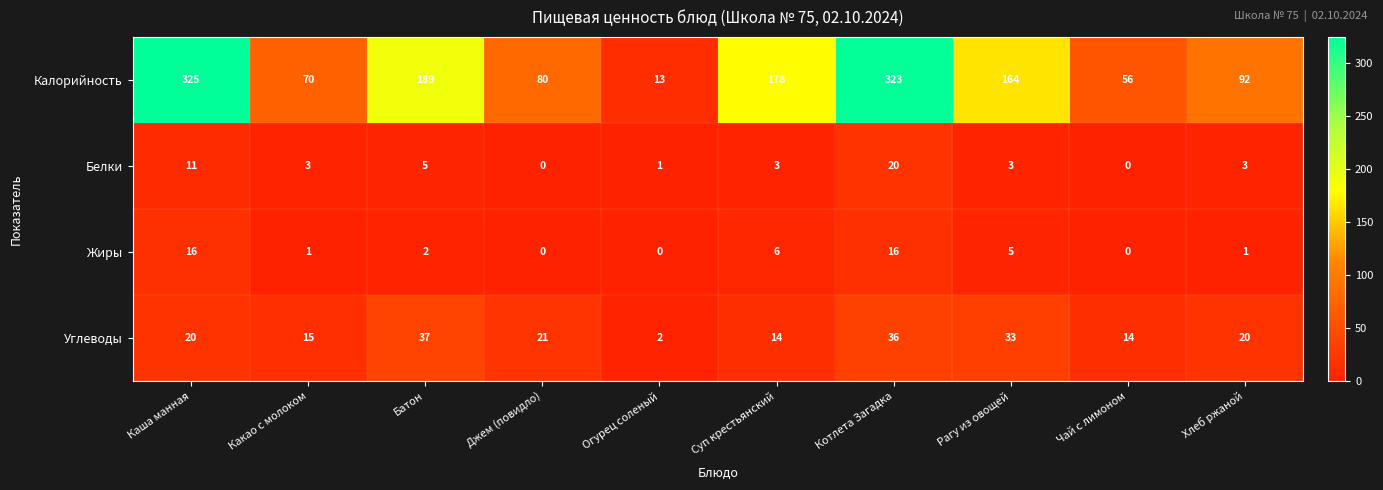

Rank the series by their maximum value, from highest to lowest.

Калорийность, Углеводы, Белки, Жиры